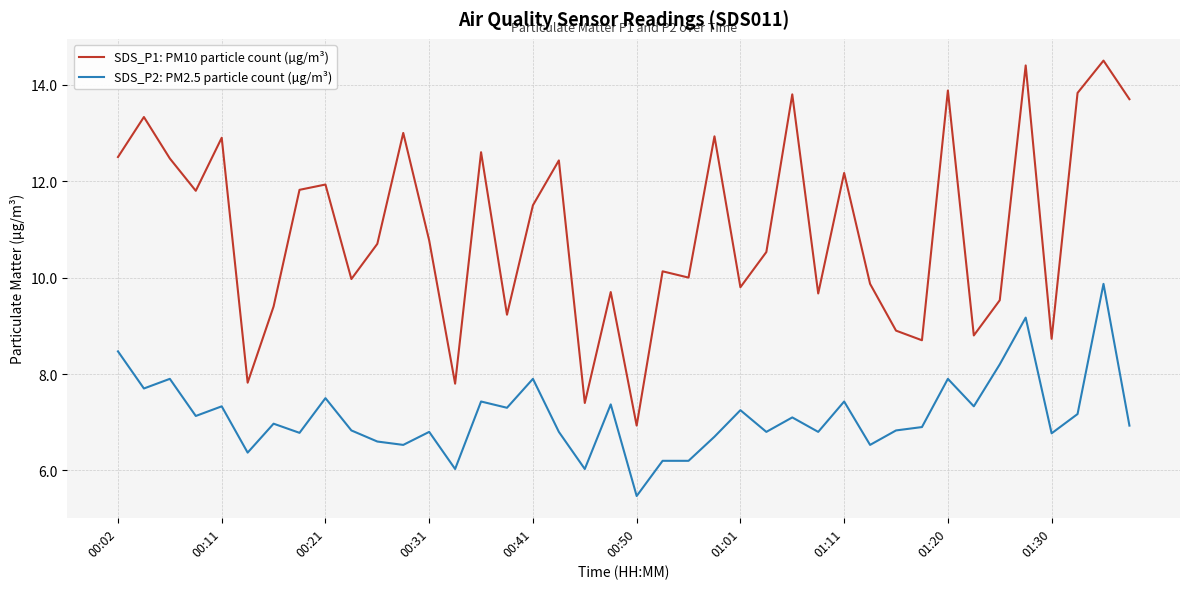

What is the smallest value displayed?

5.5